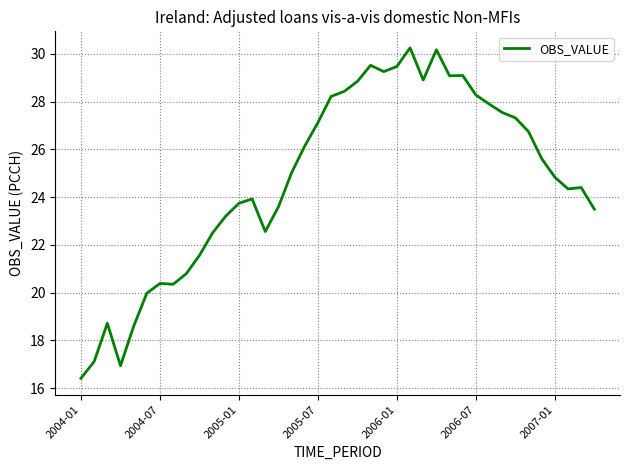

What is the difference between the maximum and minimum values?

13.8